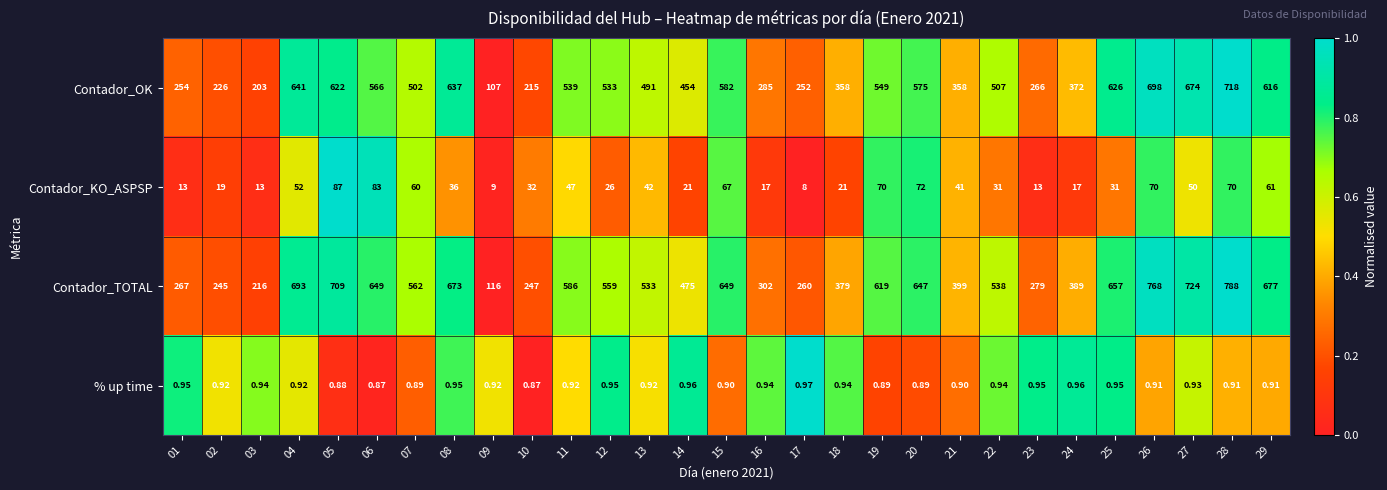

Is the value of Contador_TOTAL at 21 greater than the value of % up time at 07?

Yes